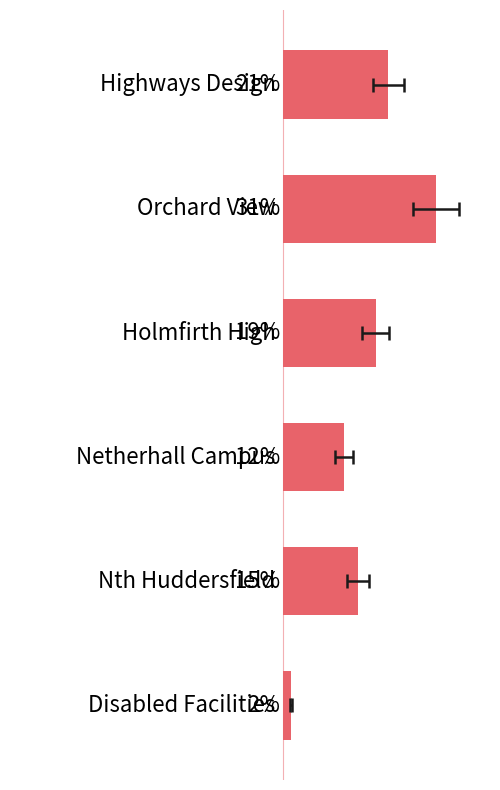

What is the greatest value displayed?

30.9